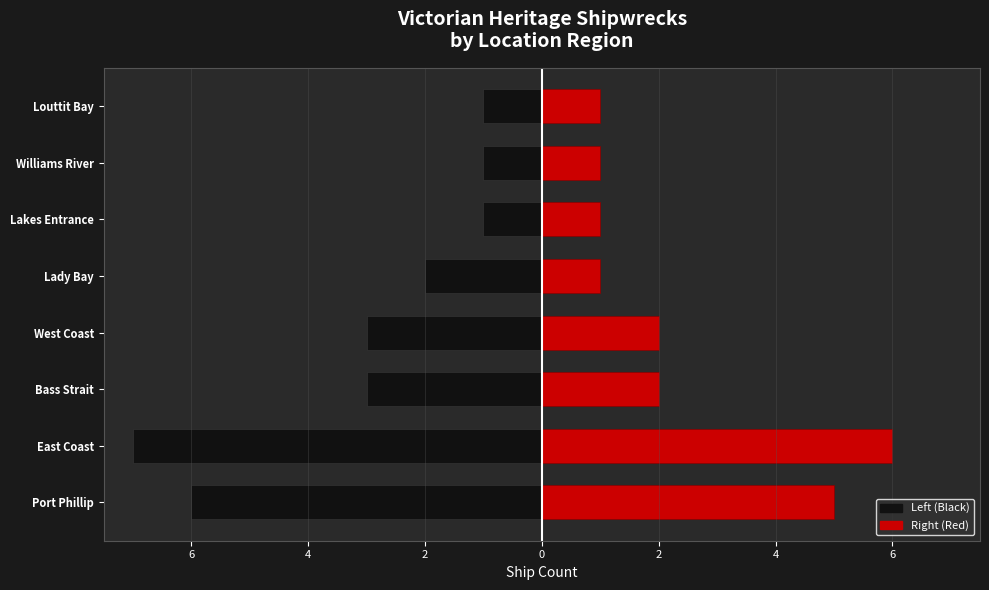

What is the difference between the highest and lowest values at Port Phillip?

11